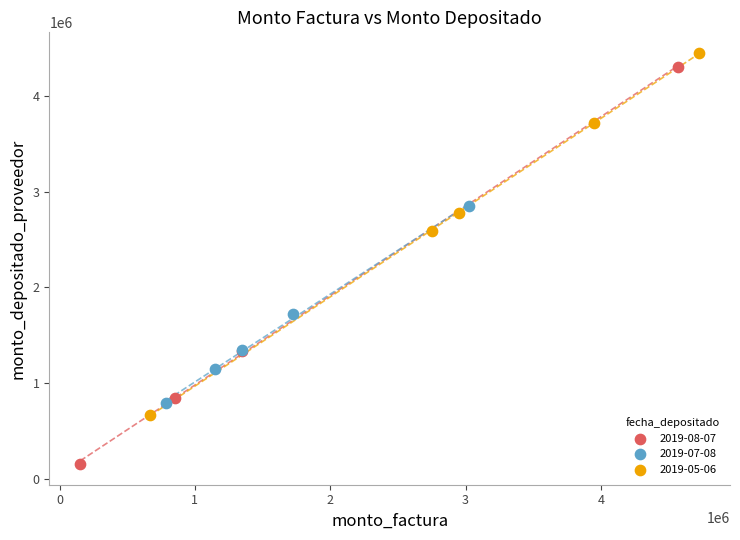

Which series has the widest spread of Y values?

2019-08-07